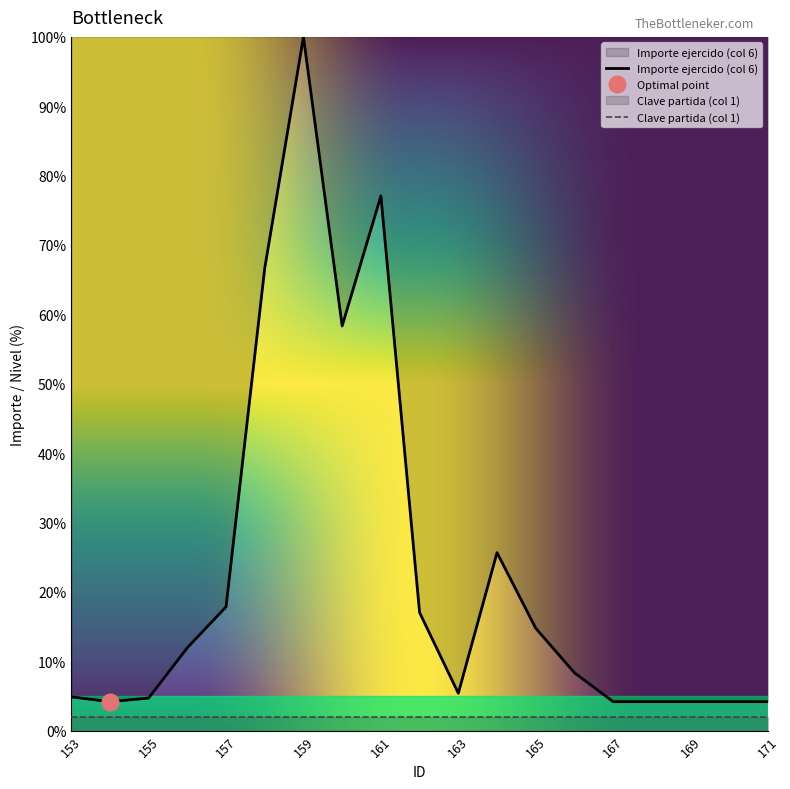

What is the value of the 13th point from the left?

14.7